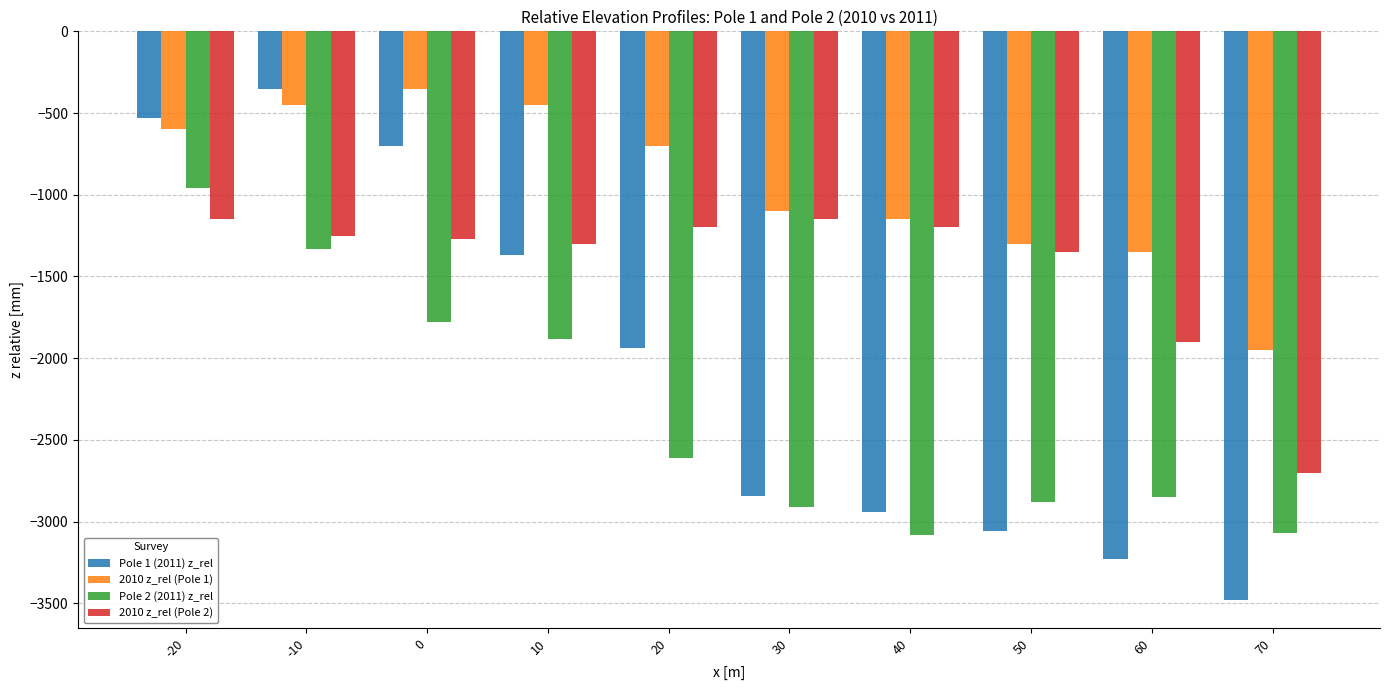

What is the sum of all 2010 z_rel (Pole 1) values?

-9400